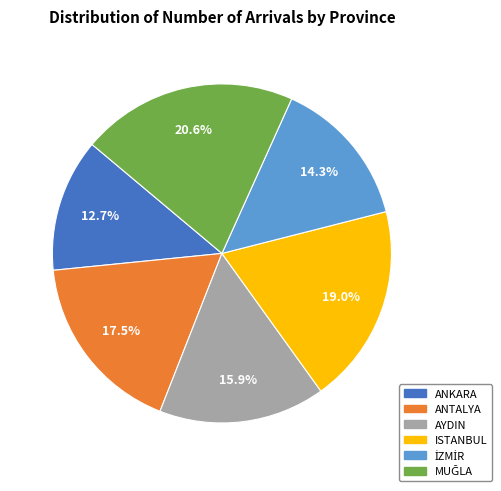

To the nearest percent, what is the difference between the largest and smallest slice percentages?

8%